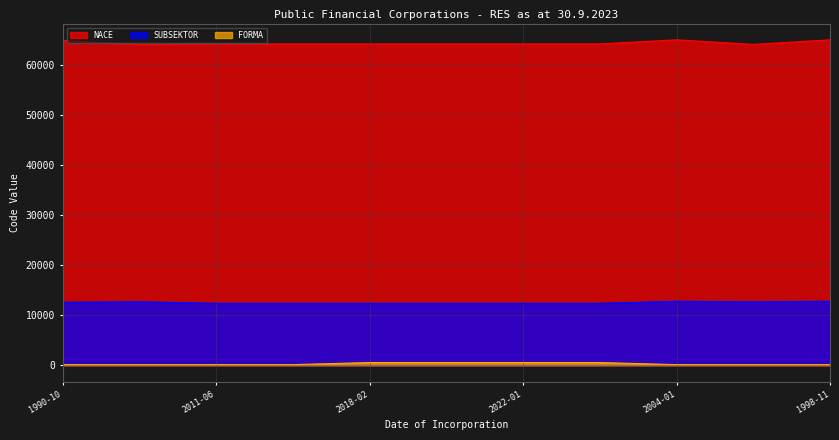

Count the number of data series in this chart.

3